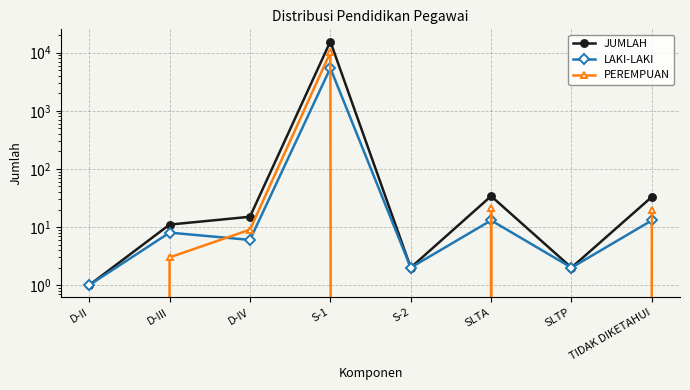

The PEREMPUAN series shows 0 at S-2. True or false?

True